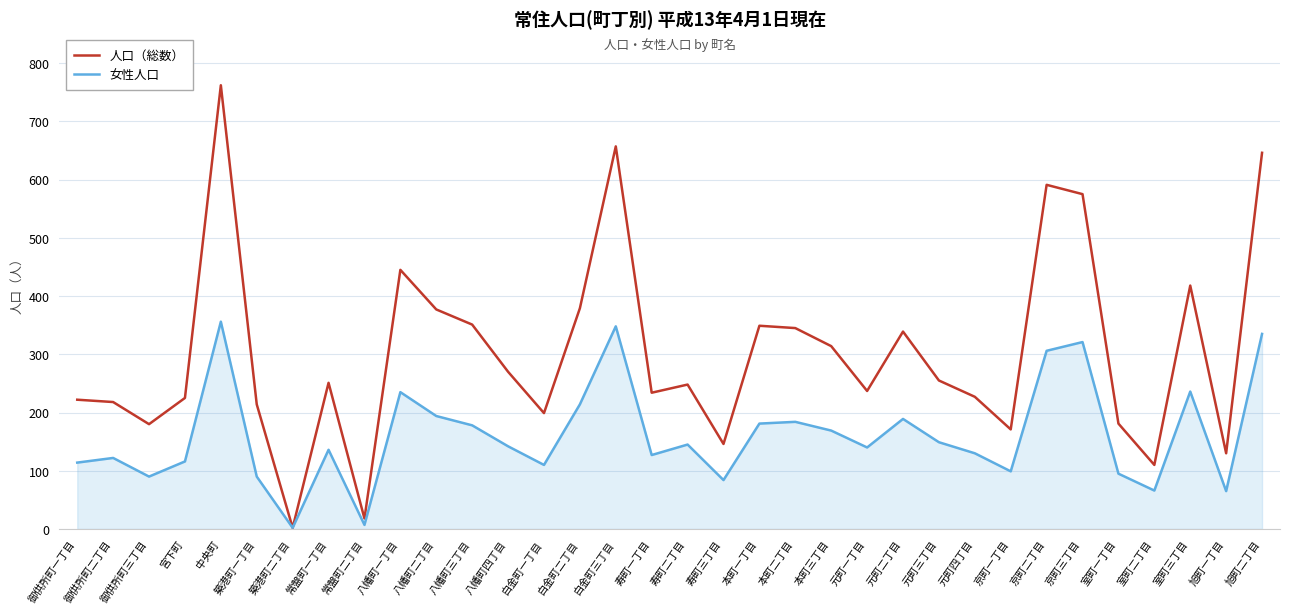

At which label does 女性人口 reach its peak?

中央町